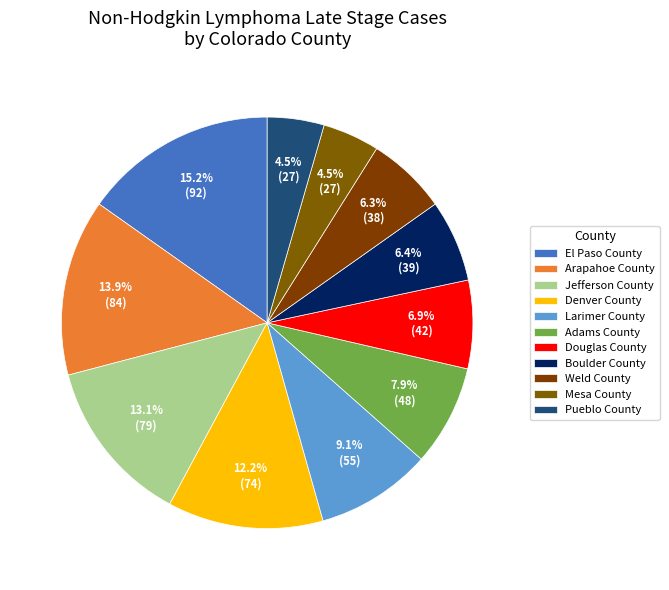

Count the number of slices in the pie.

11